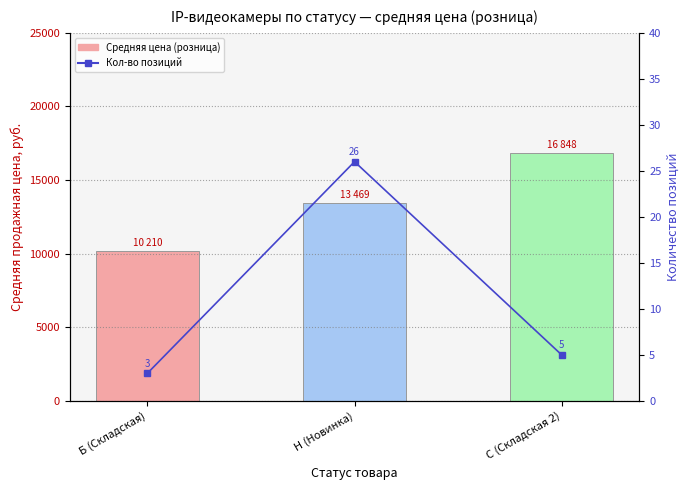

Which series has the widest spread of values?

Средняя цена (розница)